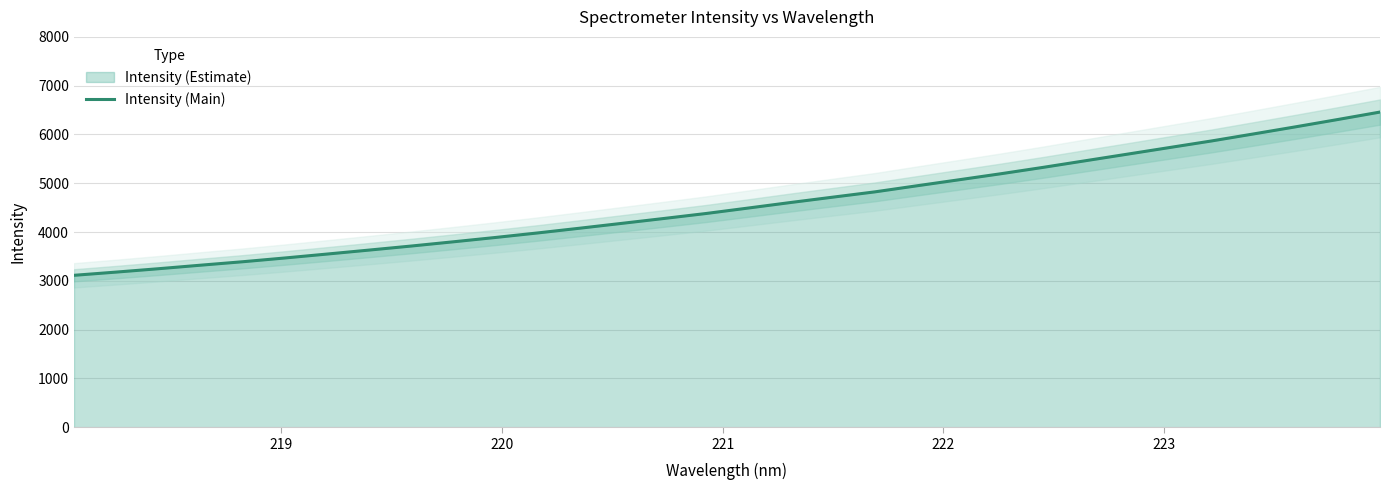

What is the minimum value for Intensity (Main)?

3113.8